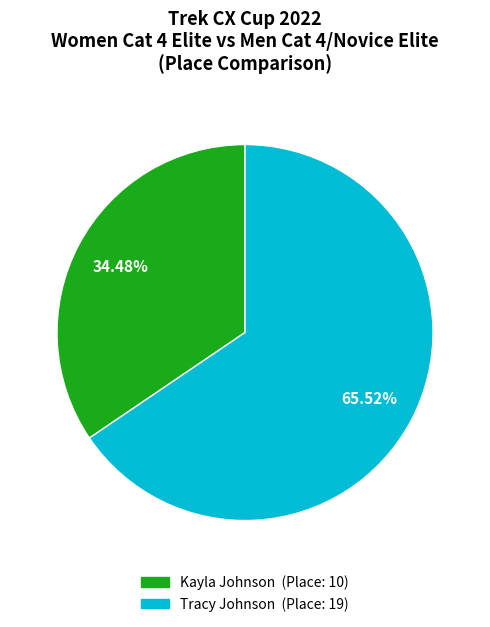

Combined, do Tracy Johnson and Kayla Johnson account for over 50%?

Yes